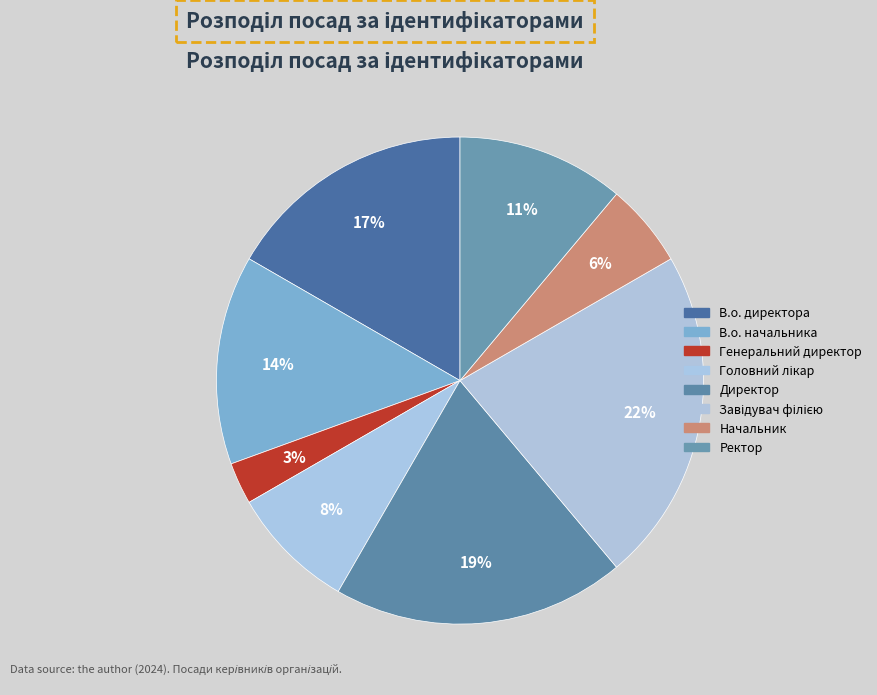

How many segments does this pie chart have?

8